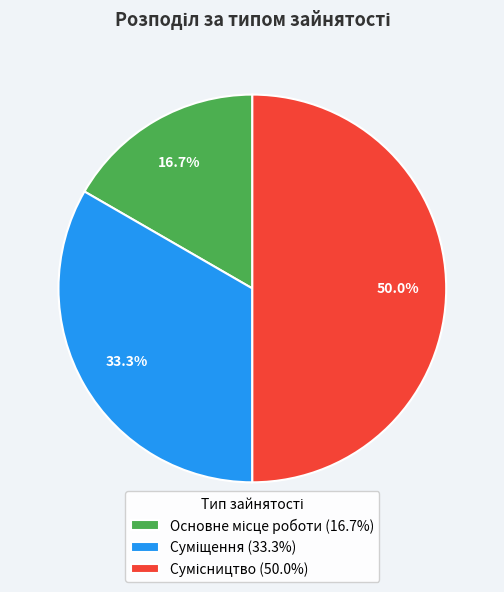

Which category has the smallest portion of the pie?

Основне місце роботи